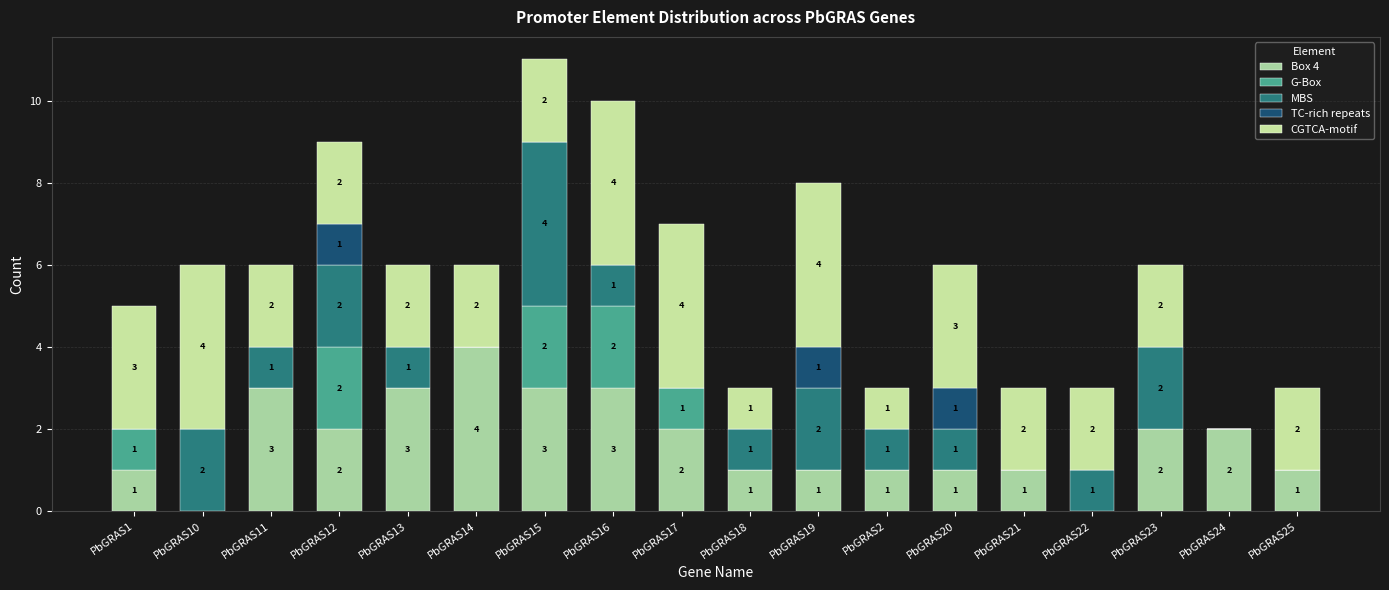

How many values in Box 4 are above zero?

16